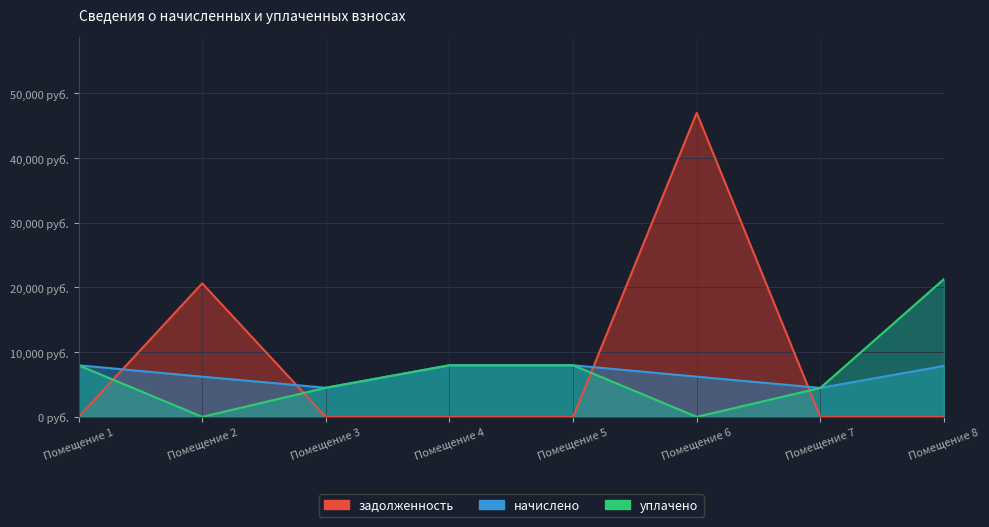

Where does the начислено series first go above 7874?

Помещение 1